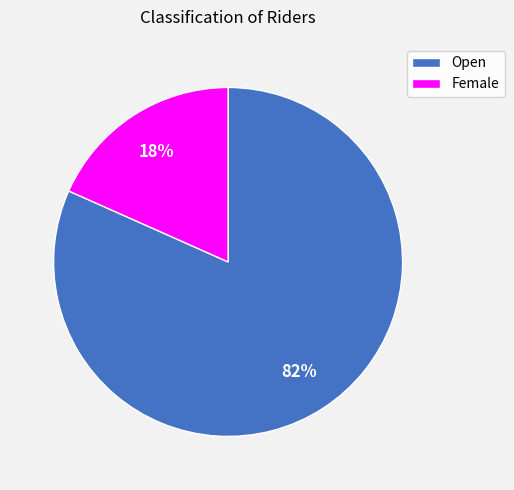

Is the sum of Open and Female greater than half?

Yes